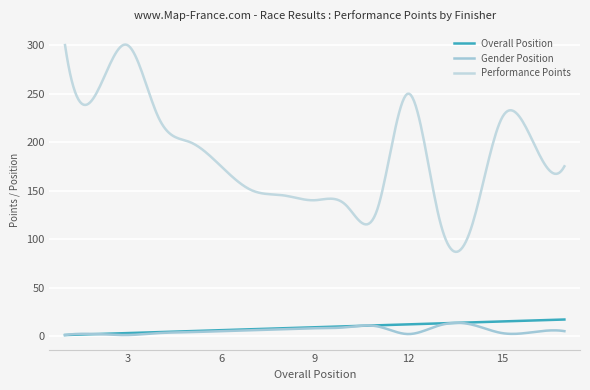

Is this an area chart (filled region under the line)?

No